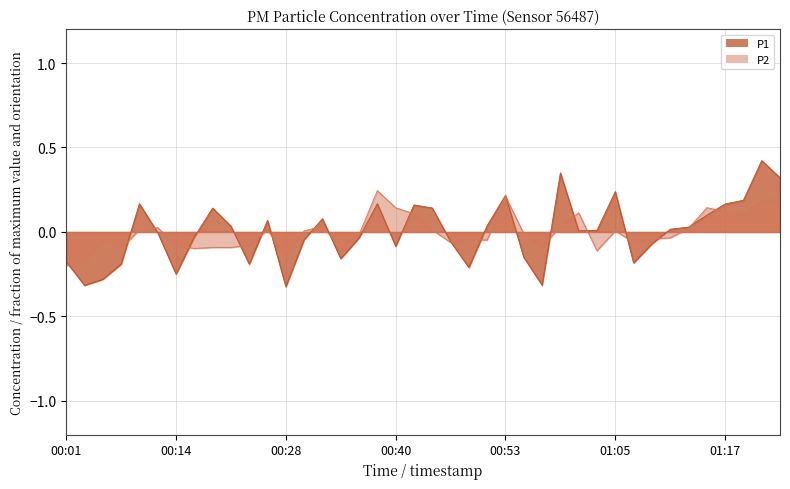

How many negative values does the P2 series have?

21